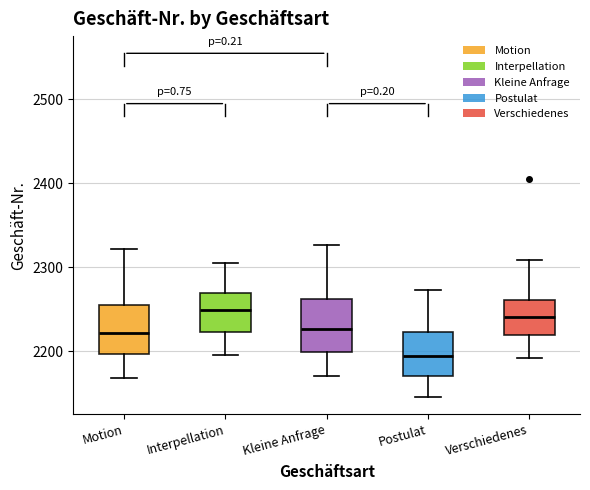

Reading left to right, transcribe this box plot: for each box, give where its median line is, the range the box spans, and where its two whiskers end, as read against the y-axis. The values are not printed on the chart, so give them approximately, as read against the axis.

Motion: median 2220, box 2200 to 2250, whiskers 2170 to 2320
Interpellation: median 2250, box 2220 to 2270, whiskers 2200 to 2310
Kleine Anfrage: median 2230, box 2200 to 2260, whiskers 2170 to 2330
Postulat: median 2190, box 2170 to 2220, whiskers 2150 to 2270
Verschiedenes: median 2240, box 2220 to 2260, whiskers 2190 to 2310